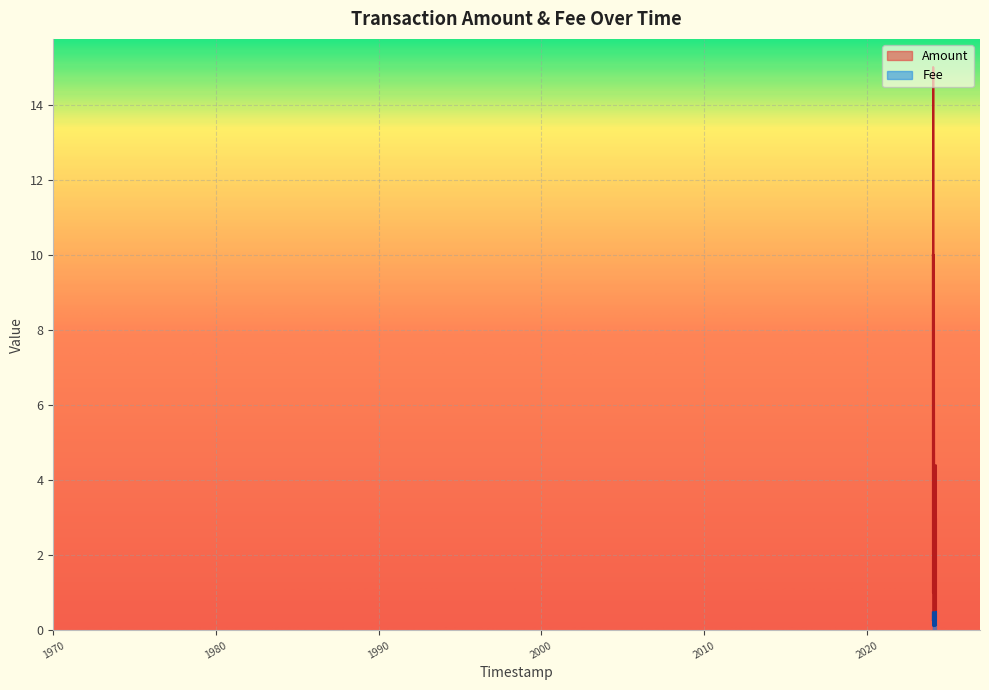

Count the number of categories in the chart.

40